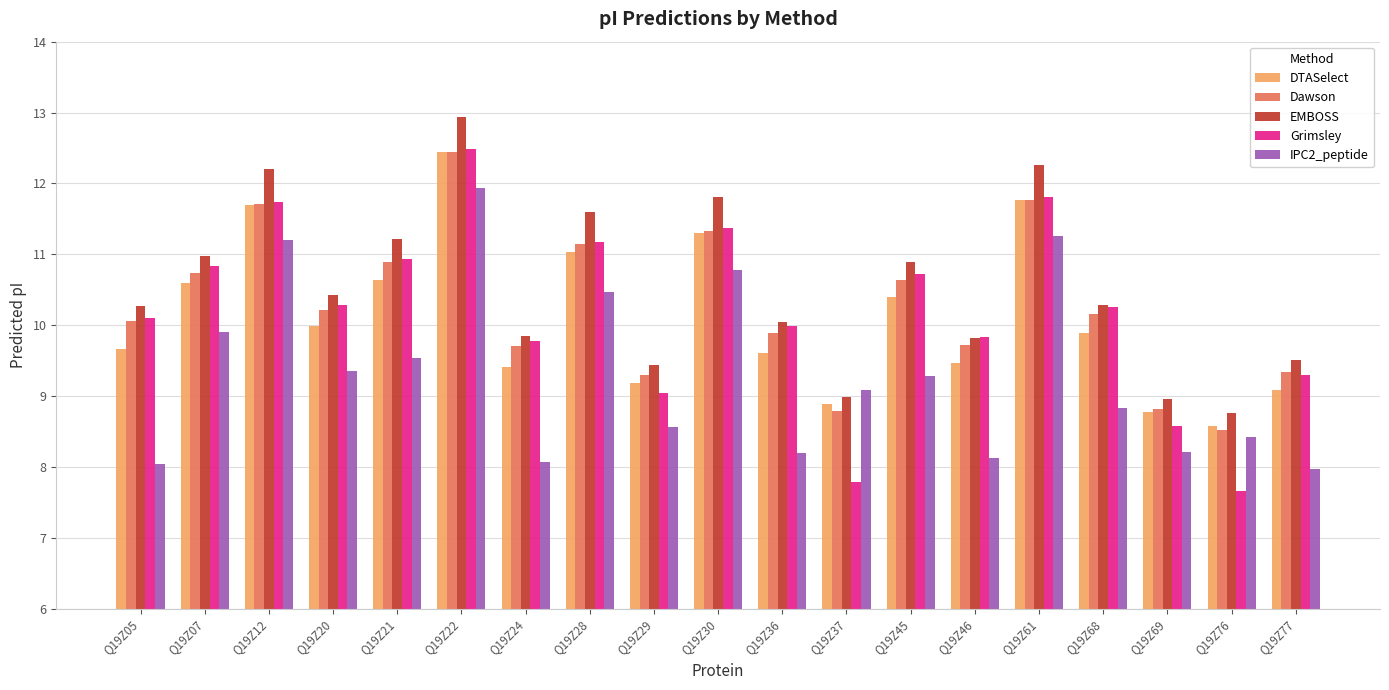

How many values in the EMBOSS series are below 10?

7